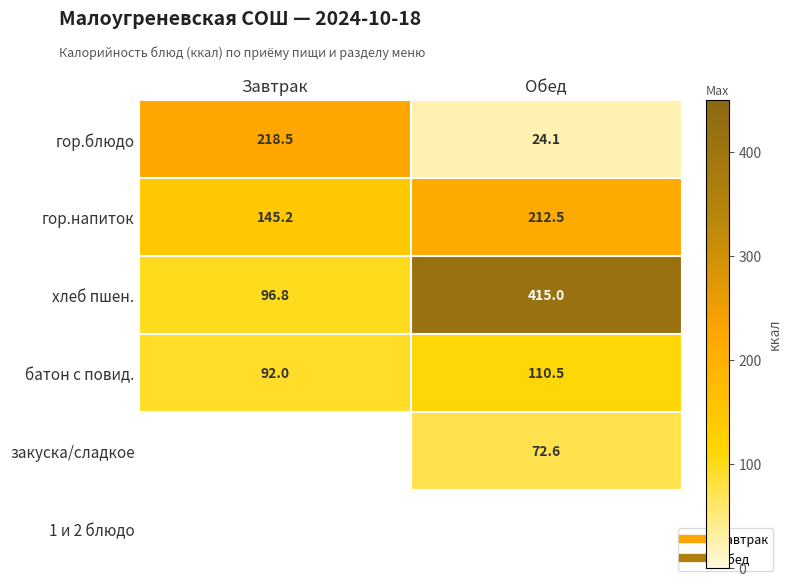

Rank the categories by гор.блюдо value from highest to lowest.

Завтрак, Обед